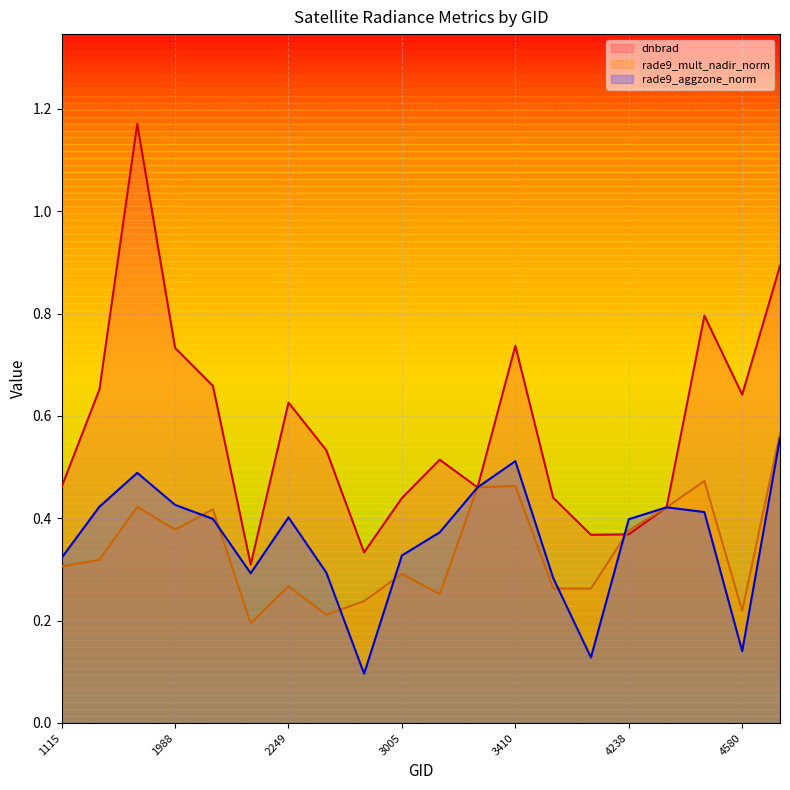

The rade9_mult_nadir_norm series shows 0.3 at 2213. True or false?

False